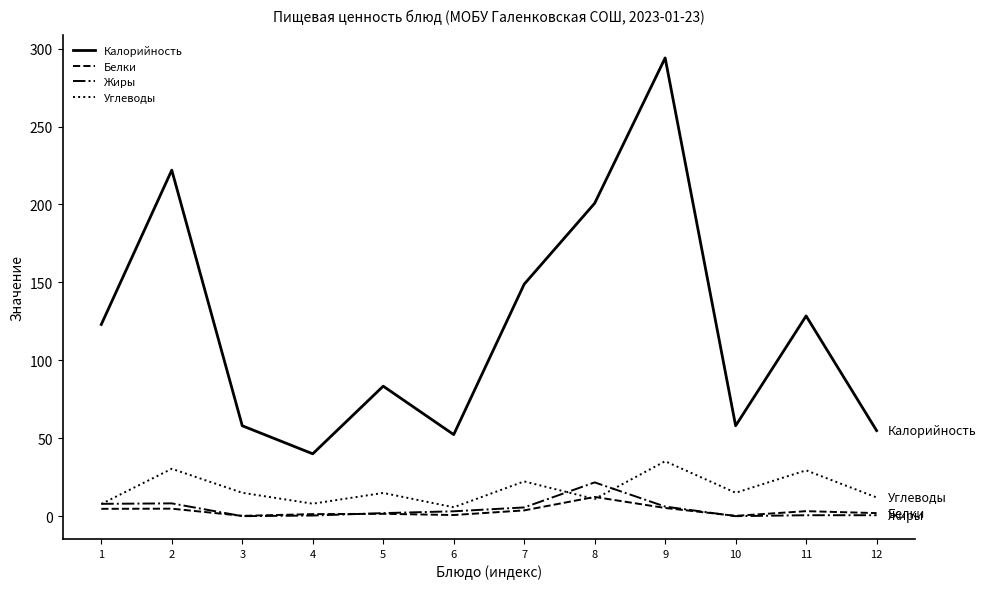

Which series has the widest spread of values?

Калорийность